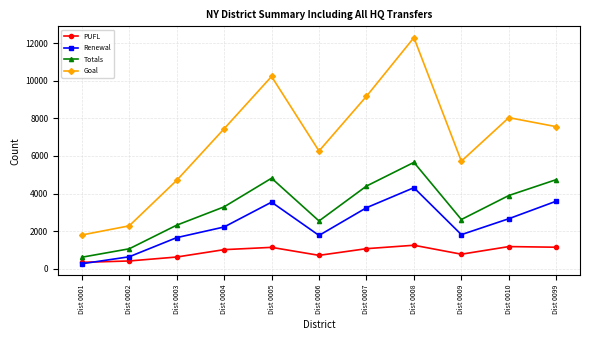

Which series has the largest total across all categories?

Goal